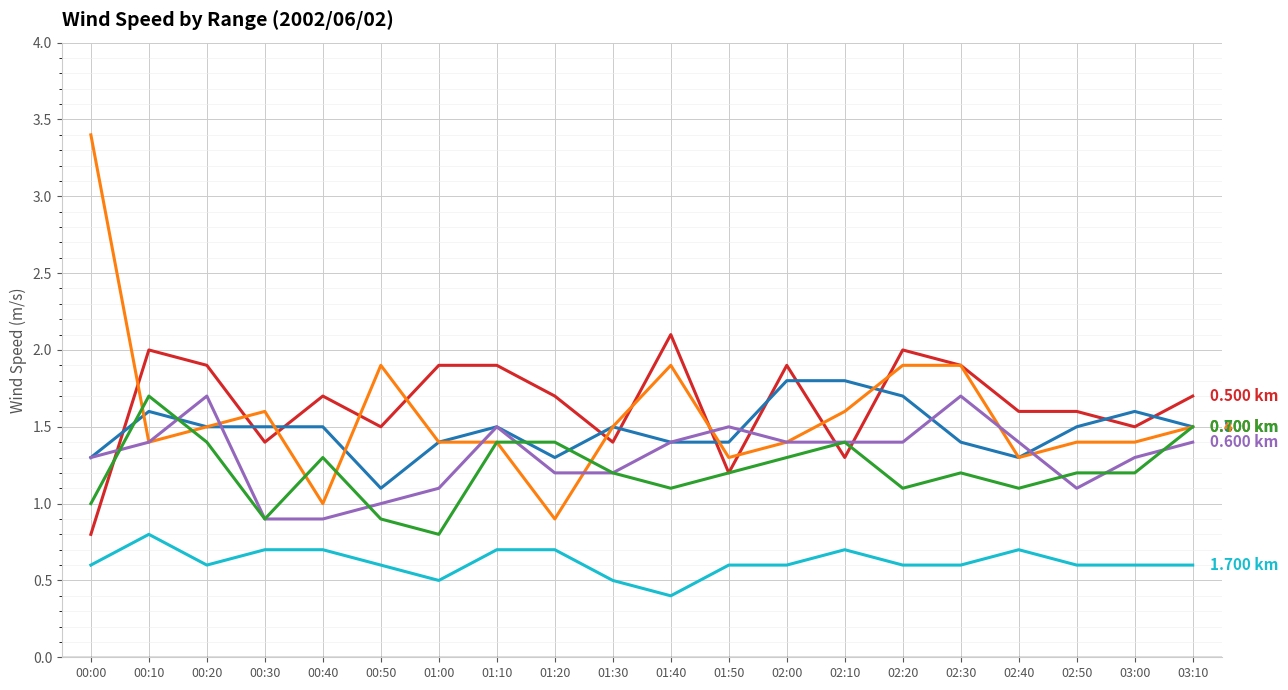

What is the total value across all series at 01:00?

7.1